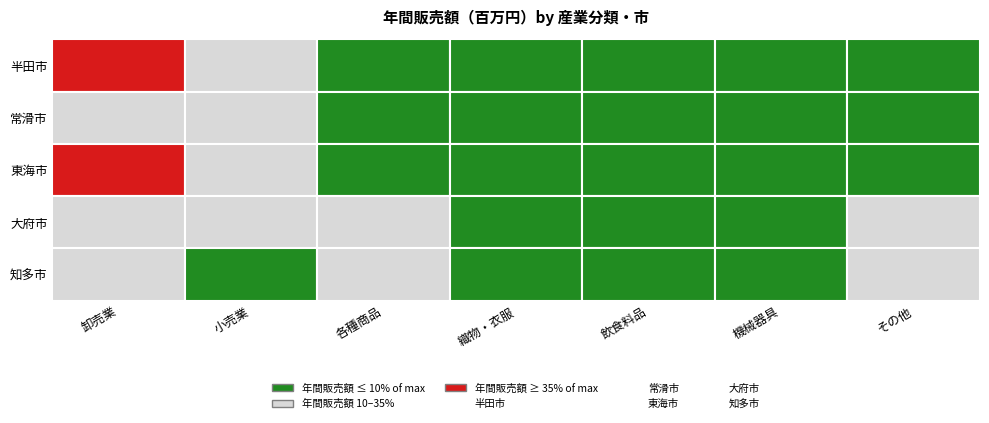

Reading left to right, what are all the values shown in this chart?

半田市: 160034	135016	5452	7402	38483	37904	39923
常滑市: 52775	53497	467	3214	19772	10216	18490
東海市: 444002	105677	8141	5732	29196	28535	25977
大府市: 92592	77711	0	3581	23197	14769	0
知多市: 55697	43461	0	1335	17244	3130	0